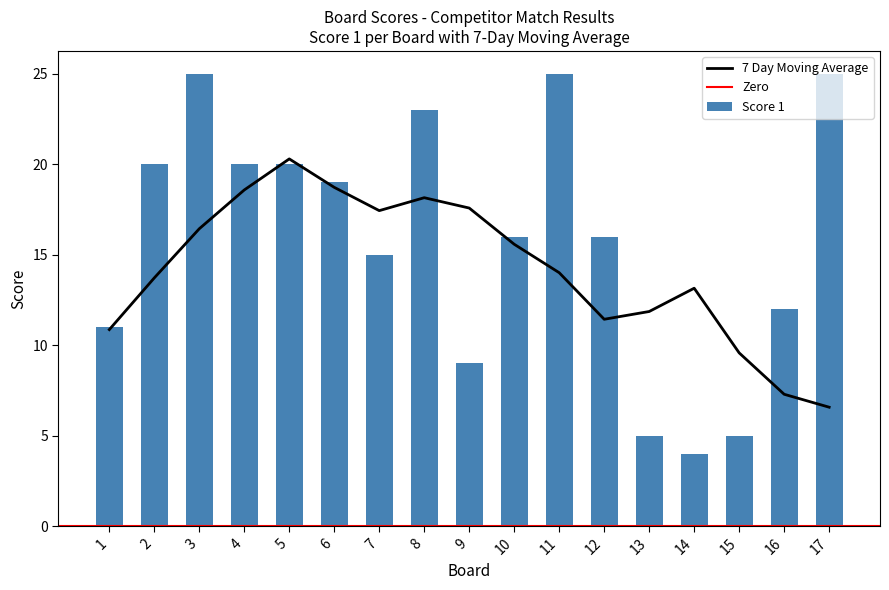

List the labels in order of value, largest first.

3, 11, 17, 8, 2, 4, 5, 6, 10, 12, 7, 16, 1, 9, 13, 15, 14